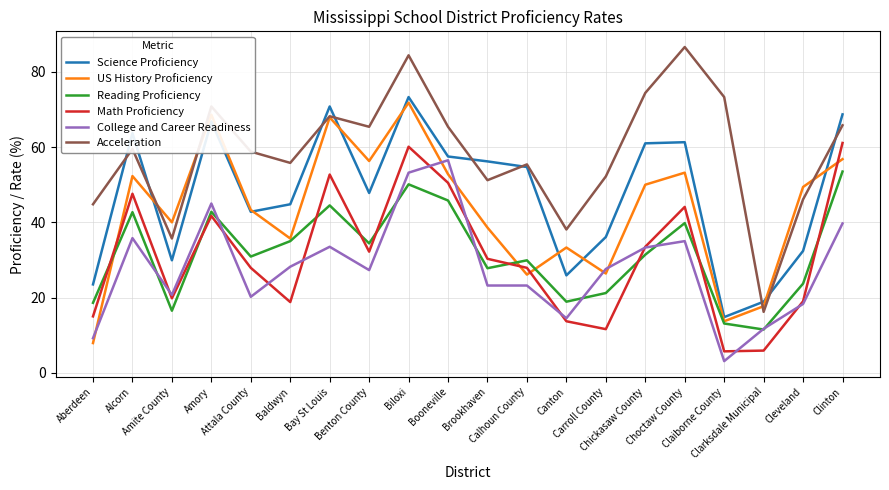

Between Alcorn and Benton County, which series saw the biggest shift?

Science Proficiency